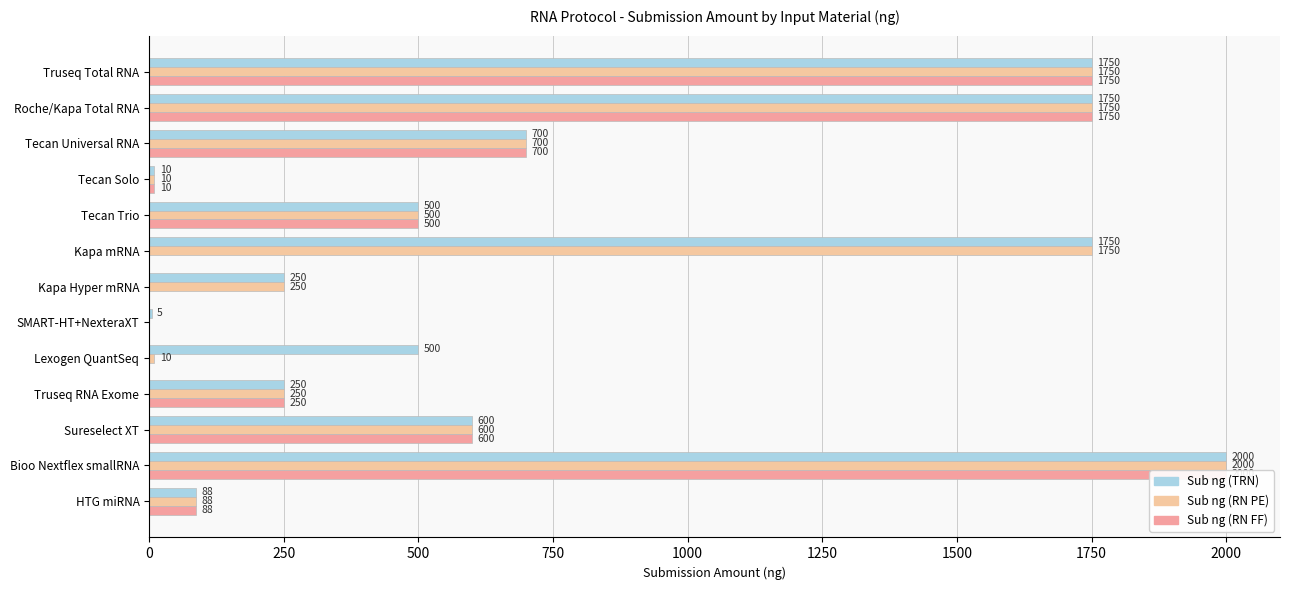

What is the difference between the second highest and second lowest values in the Sub ng (RN FF) series?

1750